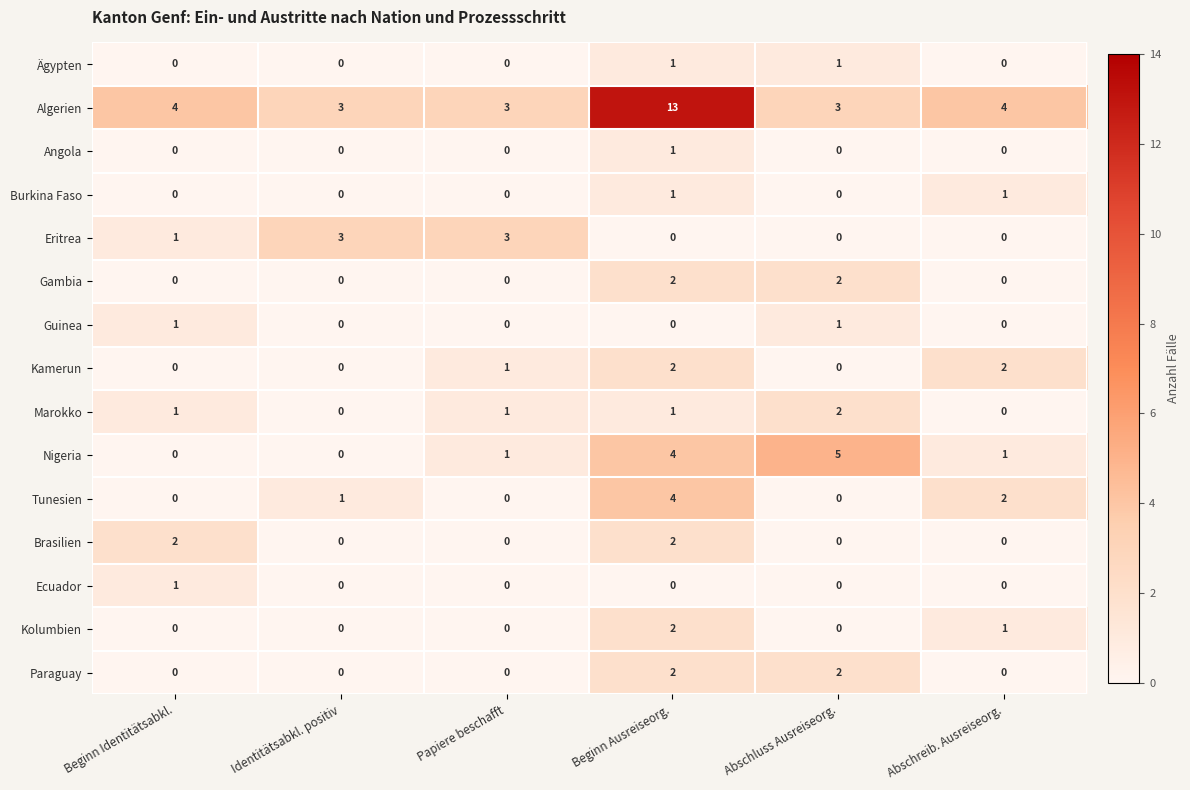

The Paraguay series shows -1 at Papiere beschafft. True or false?

False